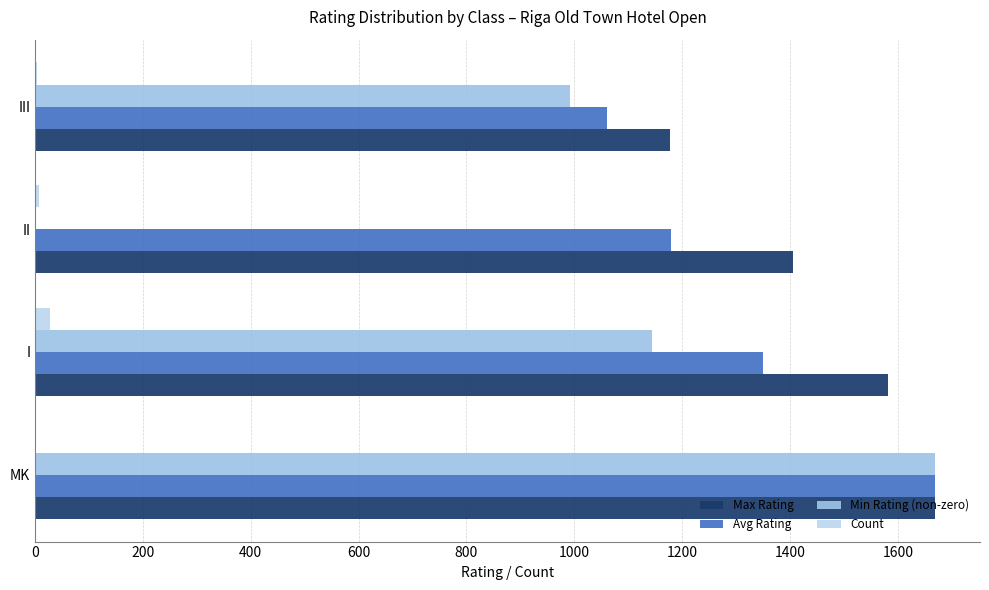

How many data points does each series have?

4